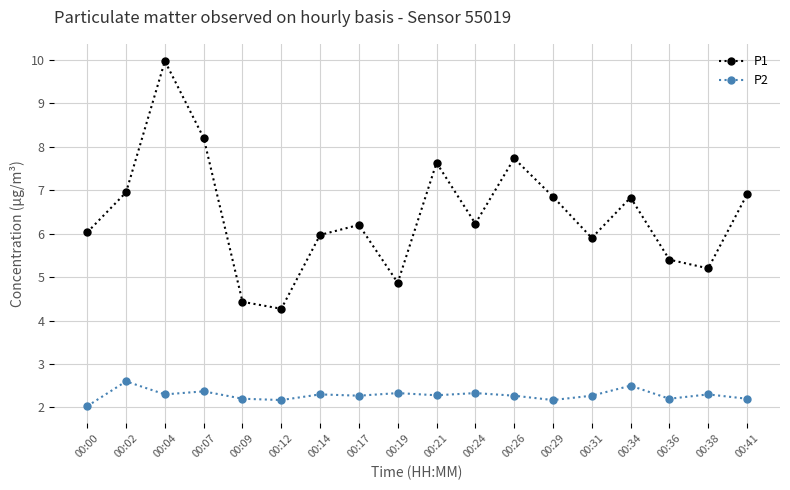

Where is the first local minimum for P1?

00:12